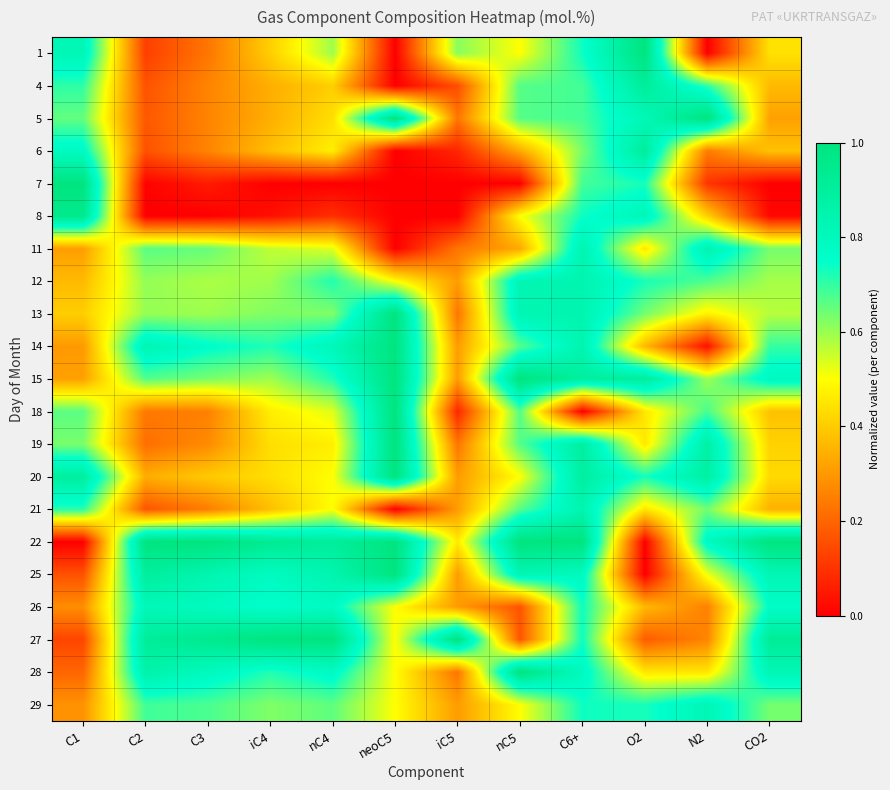

List the series in order of their peak value, highest first.

1, 5, 7, 13, 14, 15, 18, 19, 20, 22, 25, 27, 28, 8, 4, 6, 11, 12, 21, 29, 26